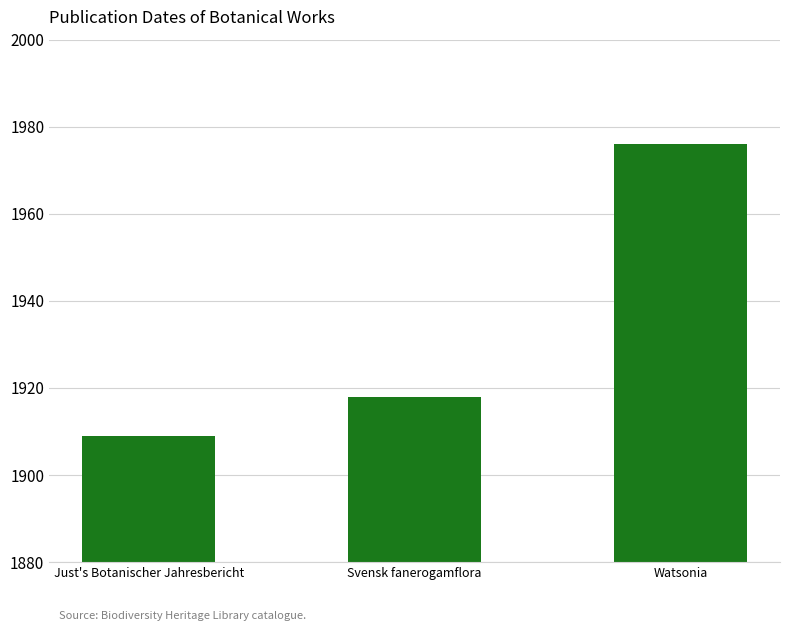

Which has a higher value, Watsonia or Just's Botanischer Jahresbericht?

Watsonia